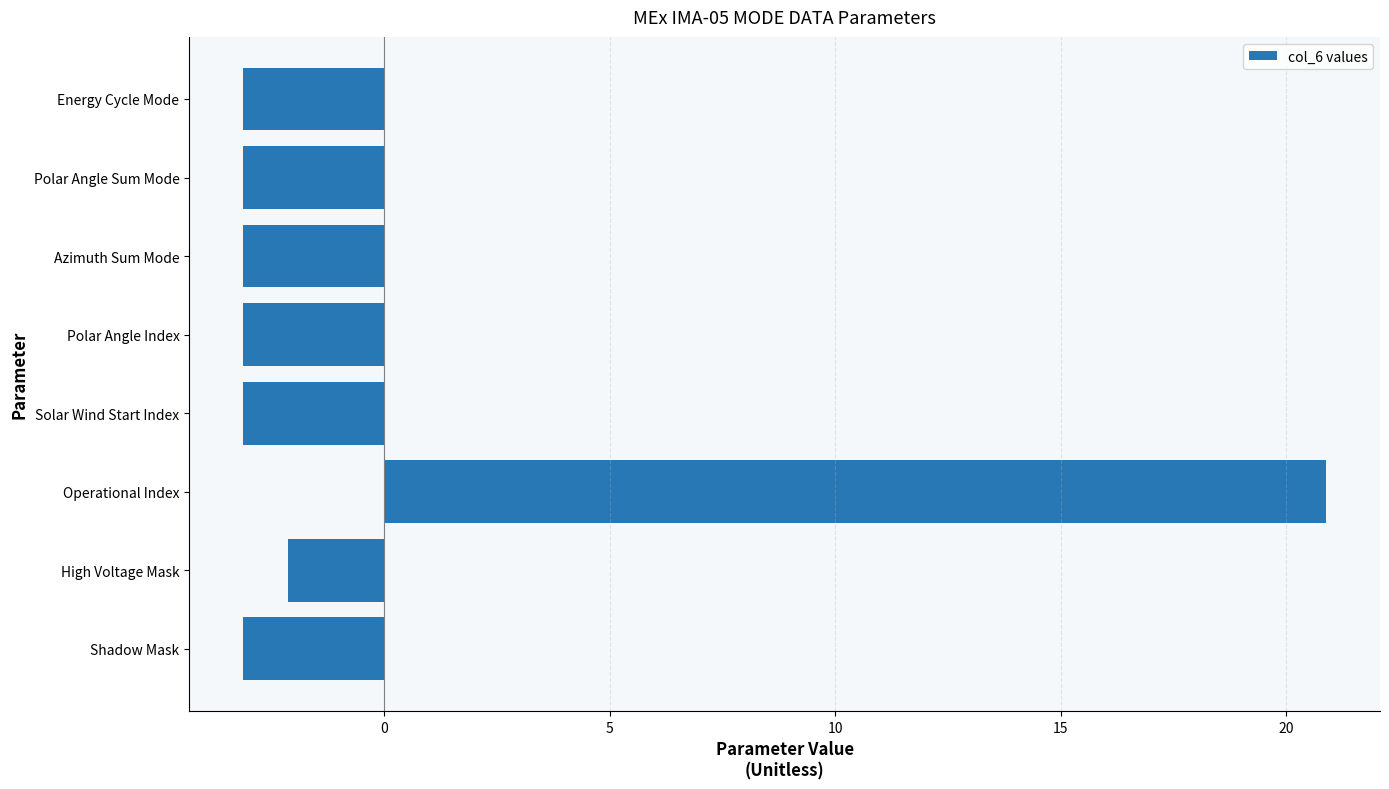

What is the difference between the values at Operational Index and Azimuth Sum Mode?

24.0